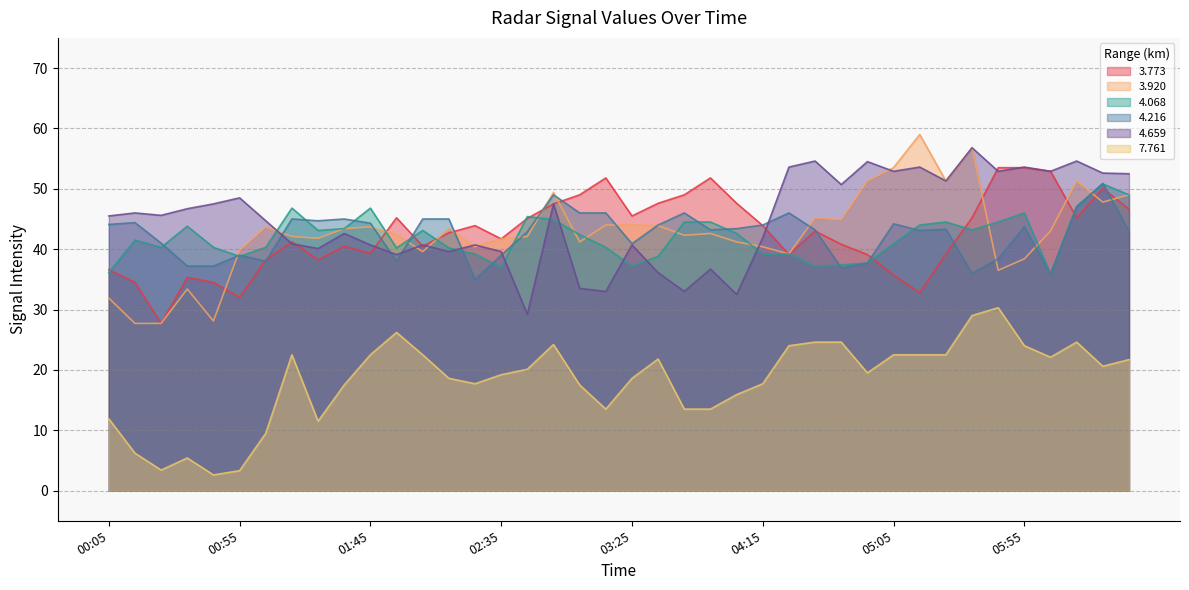

At which label is 4.659 closest to 43?

01:35